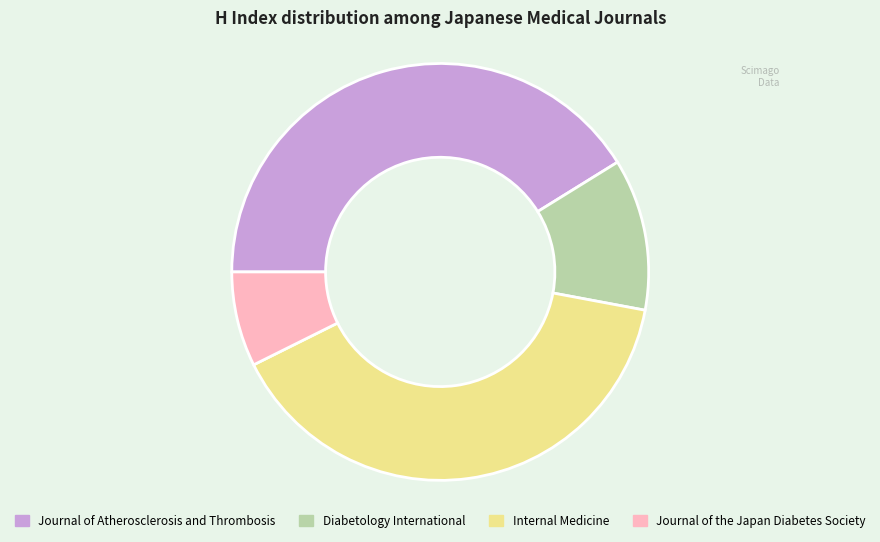

Which category has the smallest portion of the pie?

Journal of the Japan Diabetes Society